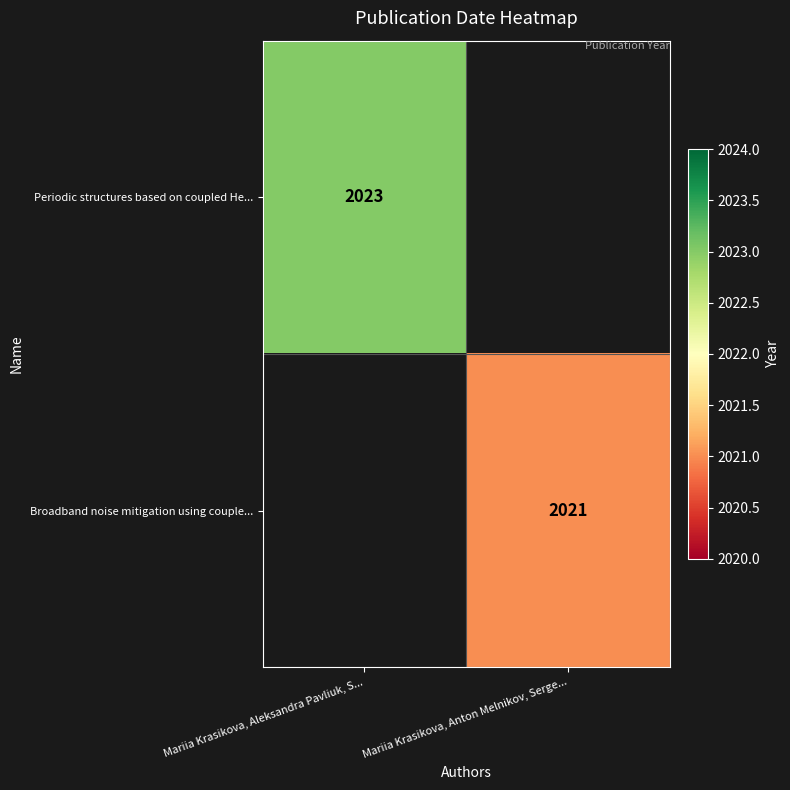

Is it true that Broadband noise mitigation using couple... equals 2021 at Mariia Krasikova, Anton Melnikov, Serge...?

True